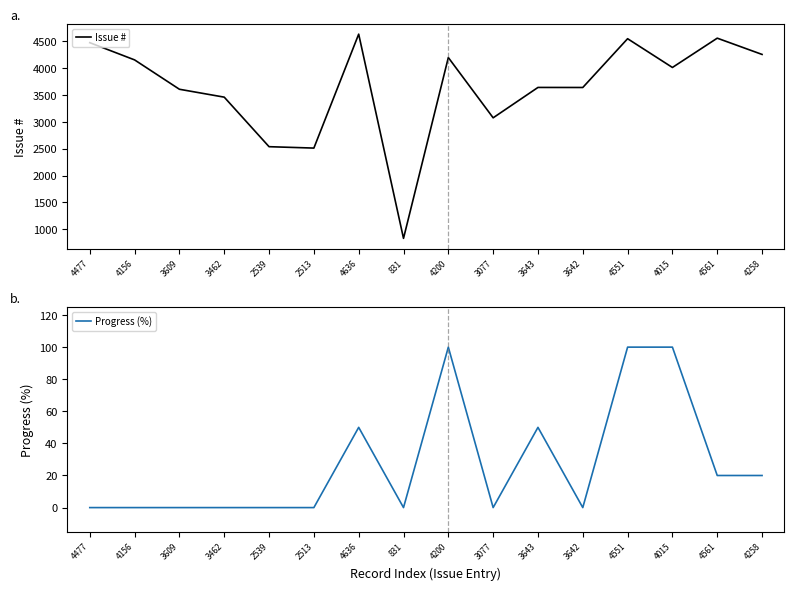

What is the average value of the Issue # series?

3636